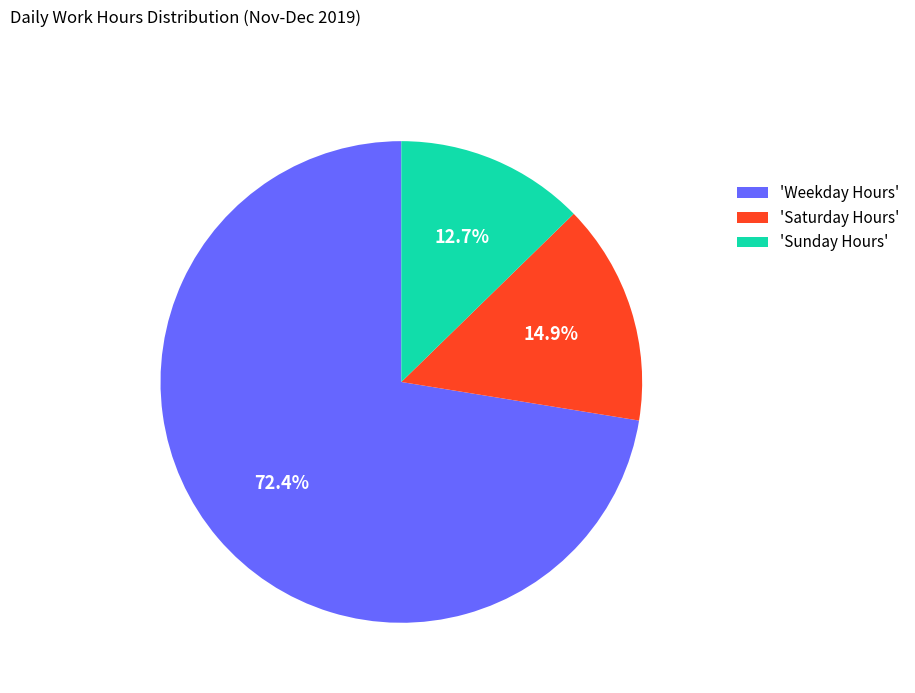

Count the number of slices in the pie.

3